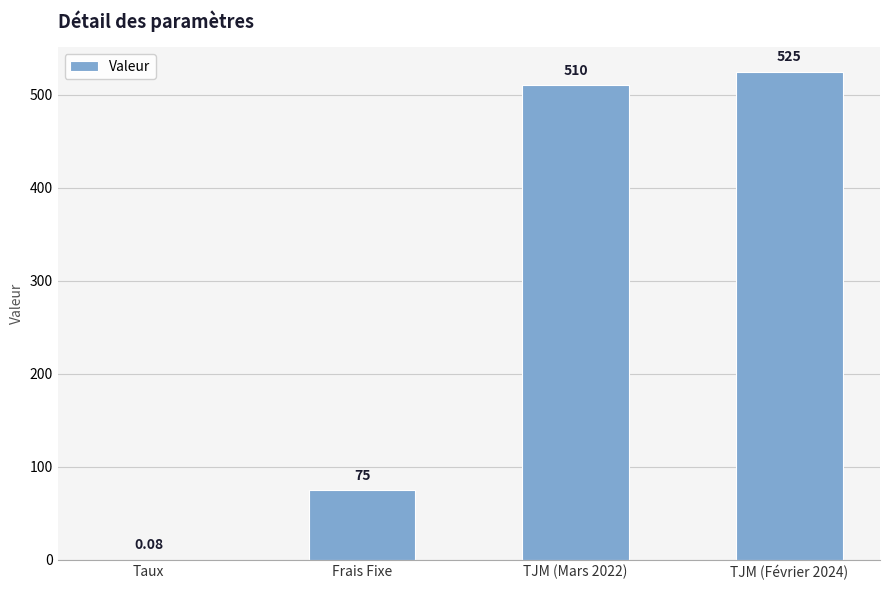

What is the sum of the values at TJM (Février 2024) and TJM (Mars 2022)?

1035.0